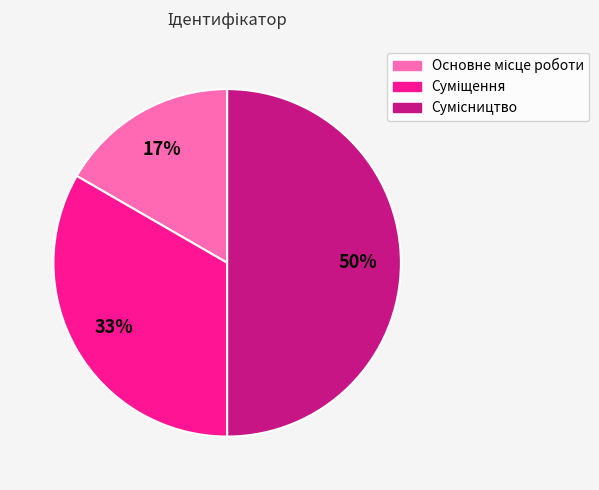

To the nearest percent, what is the difference between the largest and smallest slice percentages?

33%